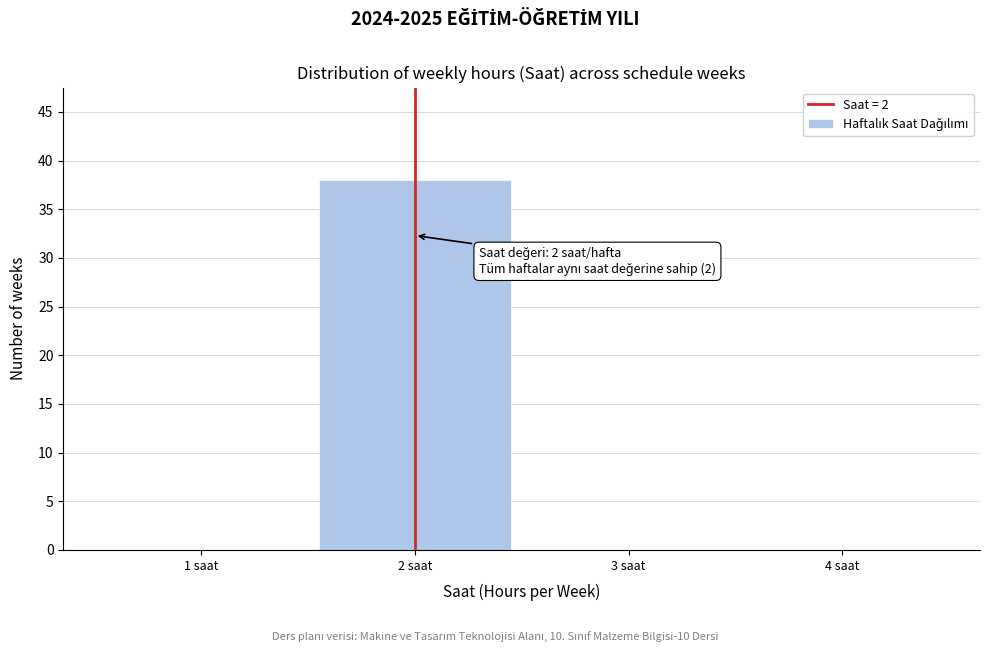

Over which range of the x-axis is the bar tallest?

1.5 to 2.5